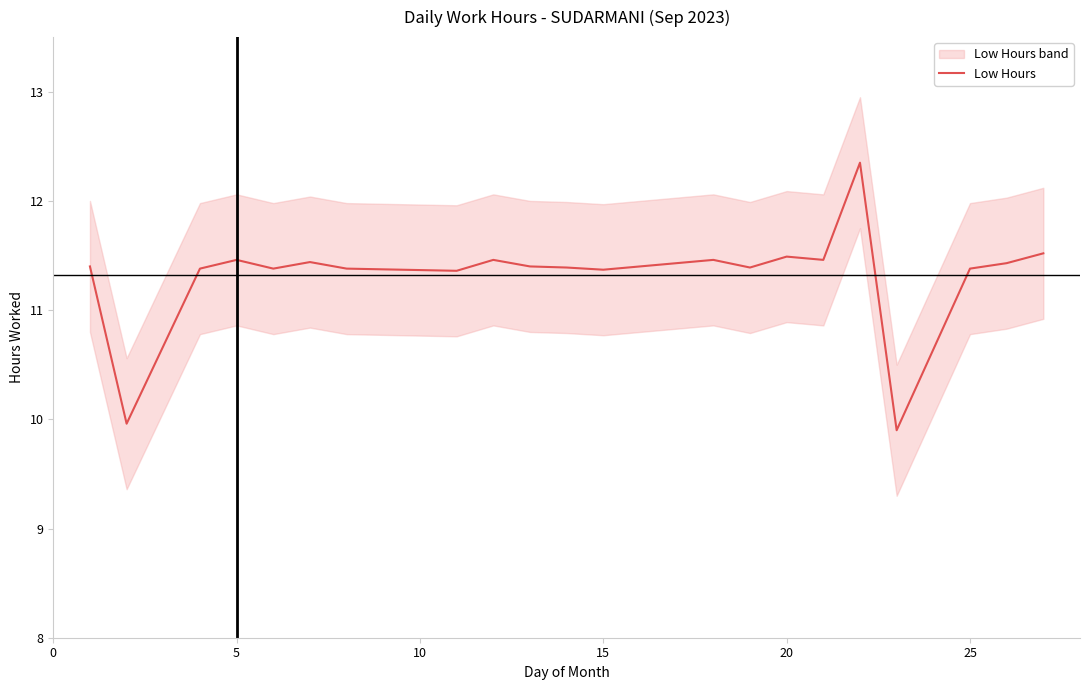

The value of Low Hours at 5 is 11.5. True or false?

True